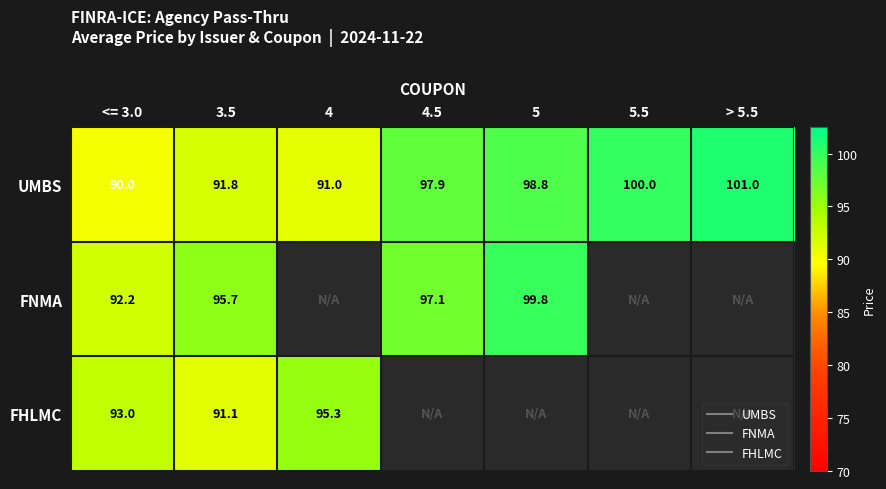

List the series in order of their peak value, lowest first.

FHLMC, FNMA, UMBS